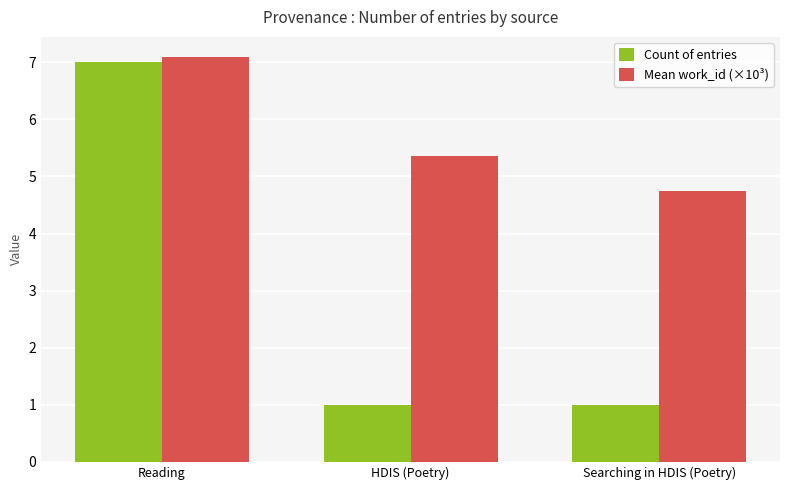

How many Count of entries values are between 1 and 7?

3